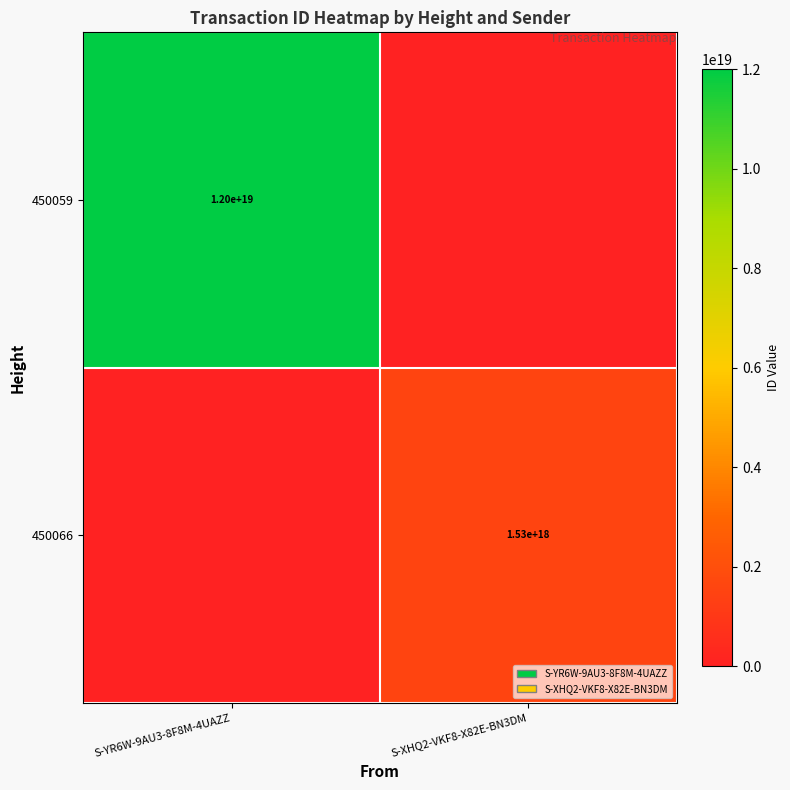

Which has a higher value, S-XHQ2-VKF8-X82E-BN3DM or S-YR6W-9AU3-8F8M-4UAZZ?

S-YR6W-9AU3-8F8M-4UAZZ